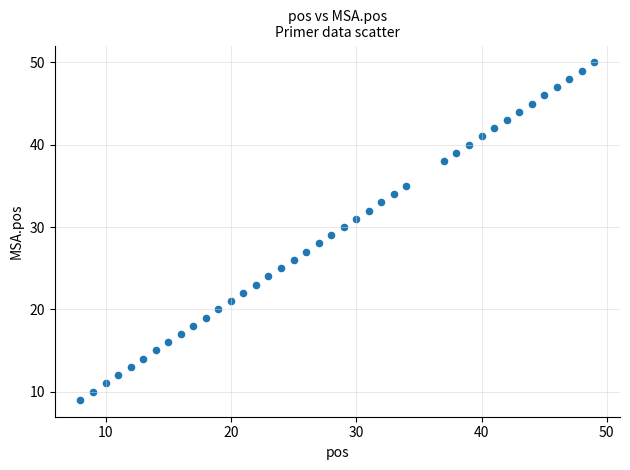

What is the range of X values (max minus min)?

41